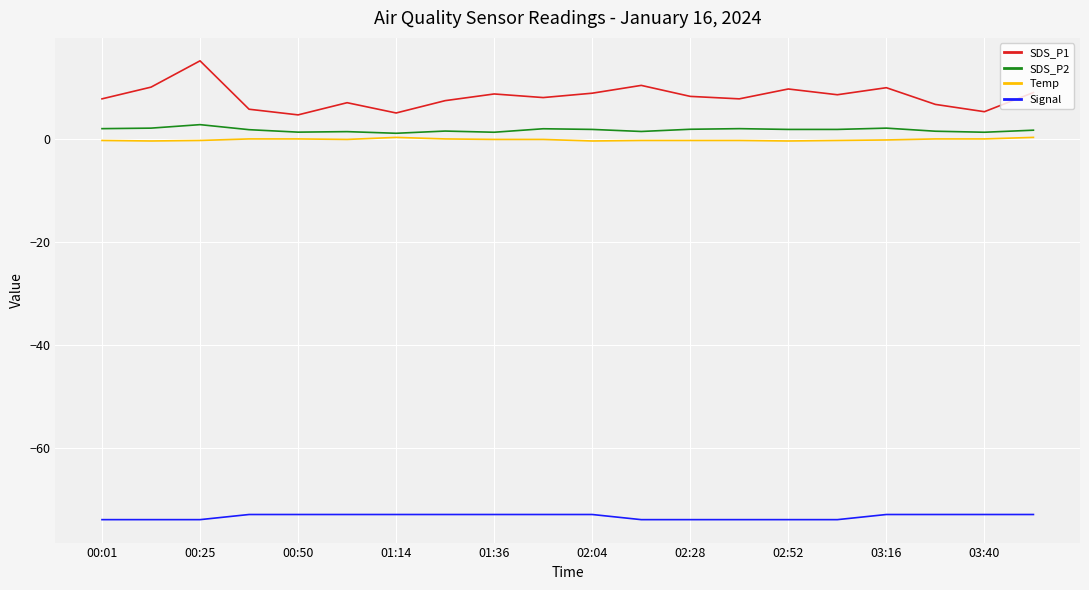

What is the lowest value of the SDS_P1 series?

4.8